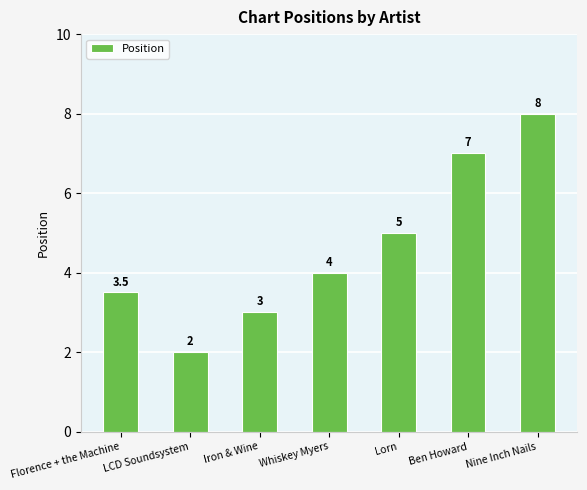

What is the change in value from Iron & Wine to Ben Howard?

+4.0